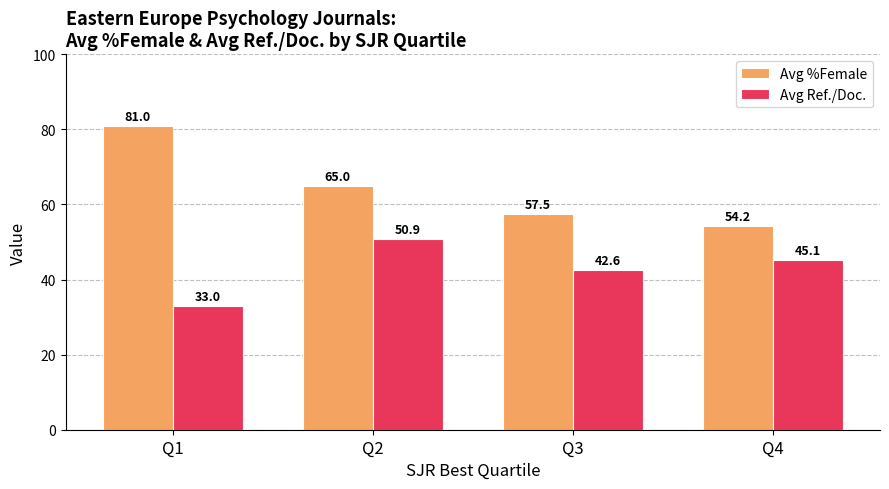

Reading left to right, what are all the values shown in this chart?

Avg %Female: 81.0	65.0	57.5	54.2
Avg Ref./Doc.: 33.0	50.9	42.6	45.1